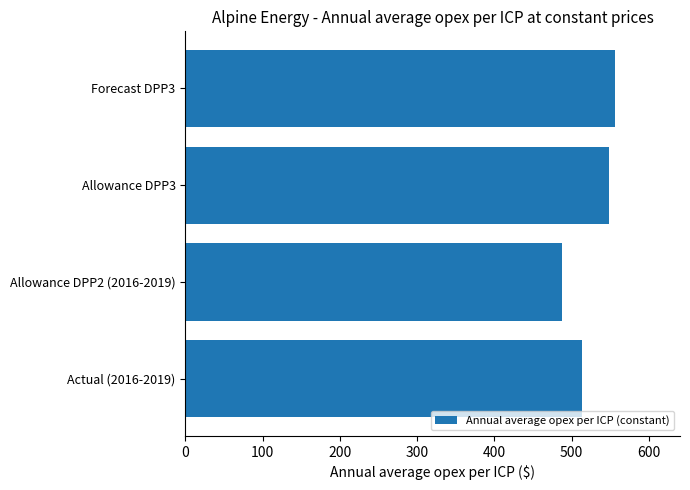

Approximately how many times larger is the value at Allowance DPP2 (2016-2019) compared to Forecast DPP3?

0.9